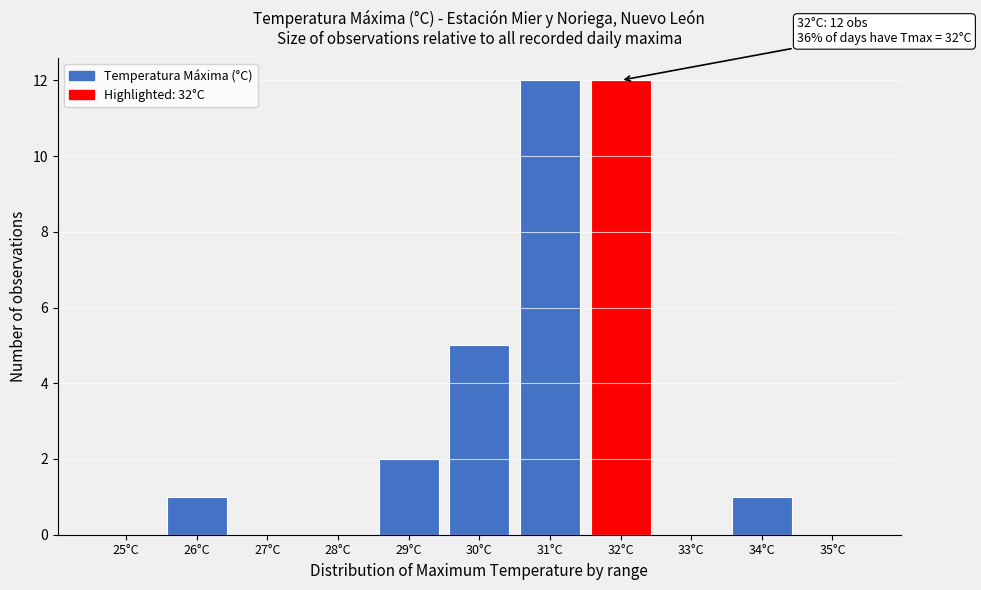

Reading left to right, what are all the values shown in this chart?

25°C=0	26°C=1	27°C=0	28°C=0	29°C=2	30°C=5	31°C=12	32°C=12	33°C=0	34°C=1	35°C=0